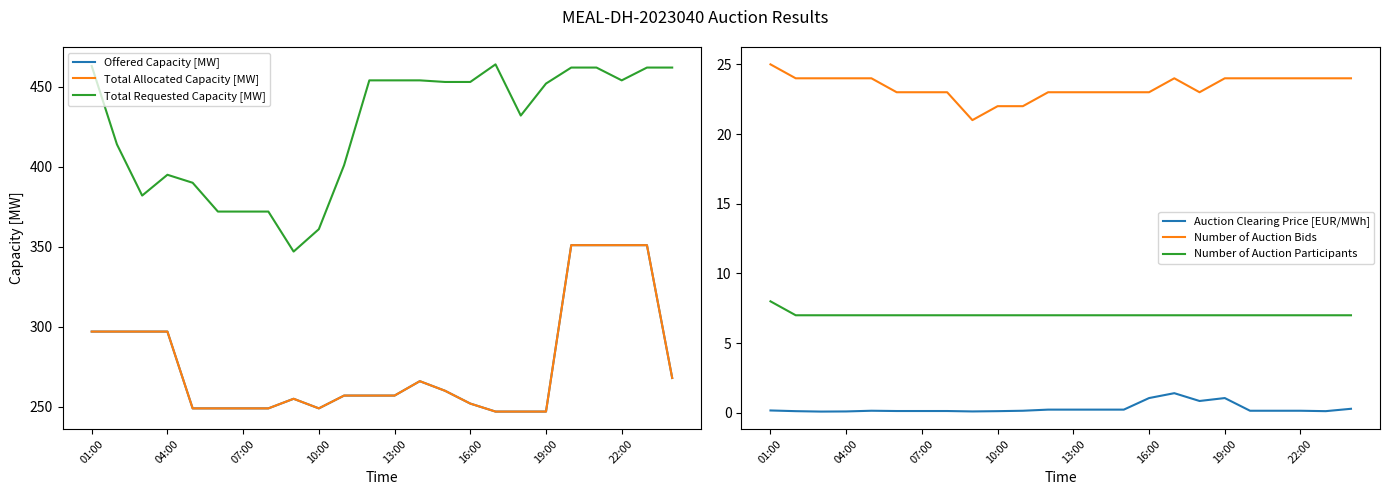

The Number of Auction Bids series shows 24.0 at 04:00. True or false?

True